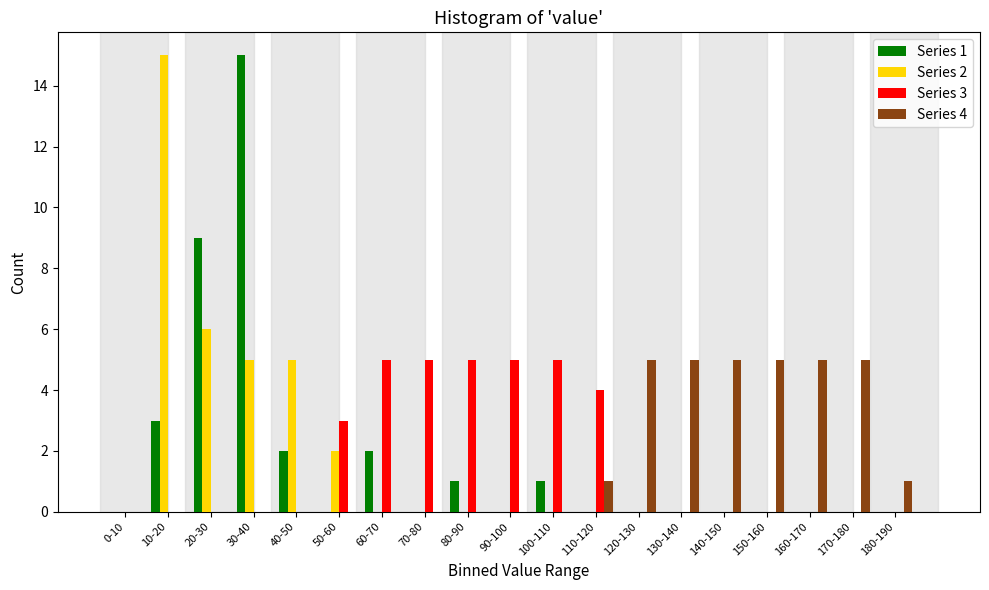

Is the value of Series 3 at 30-40 greater than the value of Series 4 at 130-140?

No